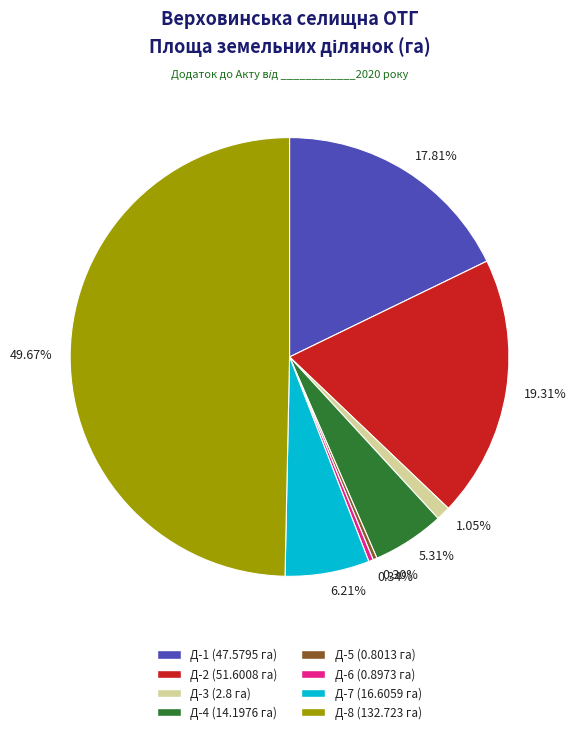

Do 49.67% and 17.81% together represent more than half of the pie?

Yes